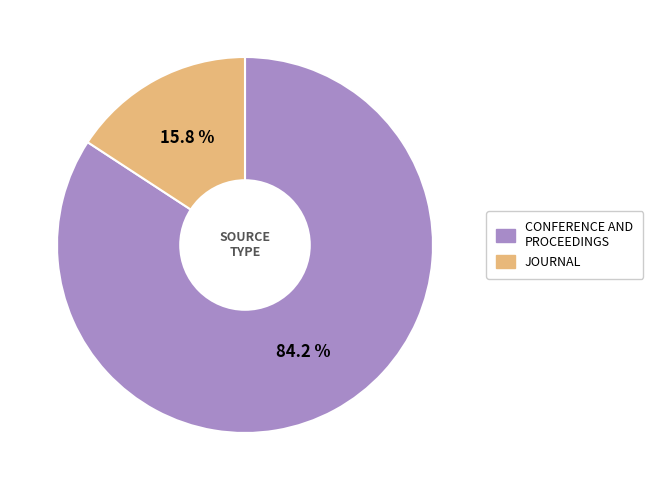

Does any single category account for the majority?

Yes